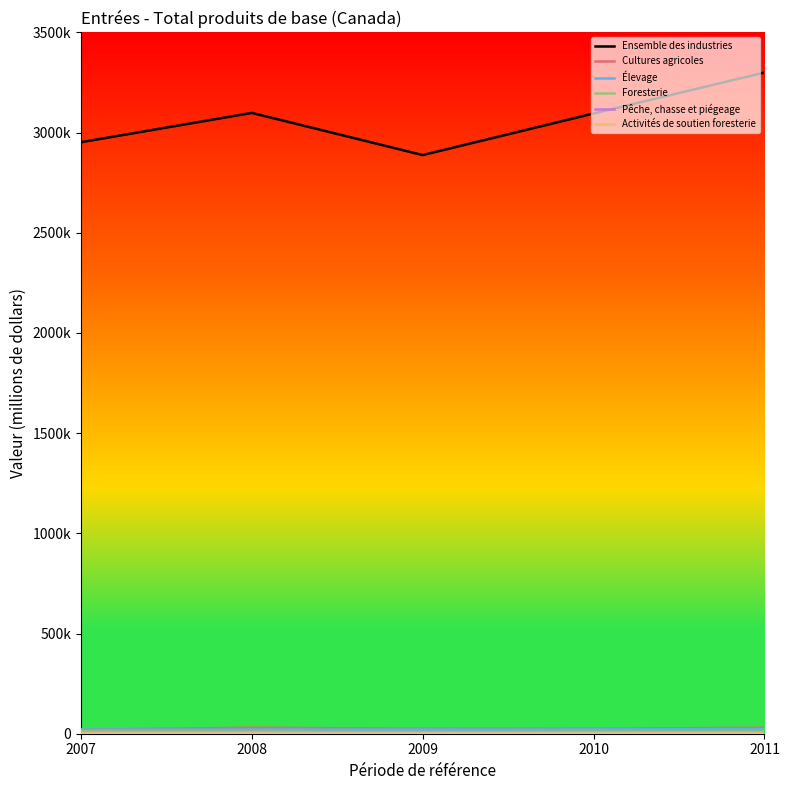

At which category does Ensemble des industries reach its first local peak?

2008